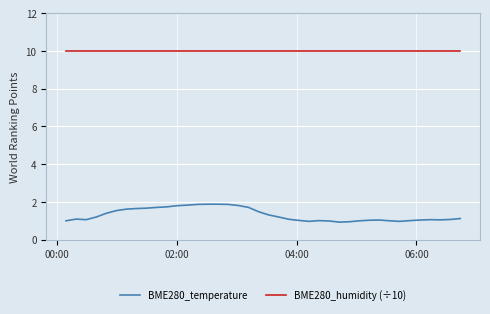

What is the minimum value for BME280_humidity (÷10)?

10.0